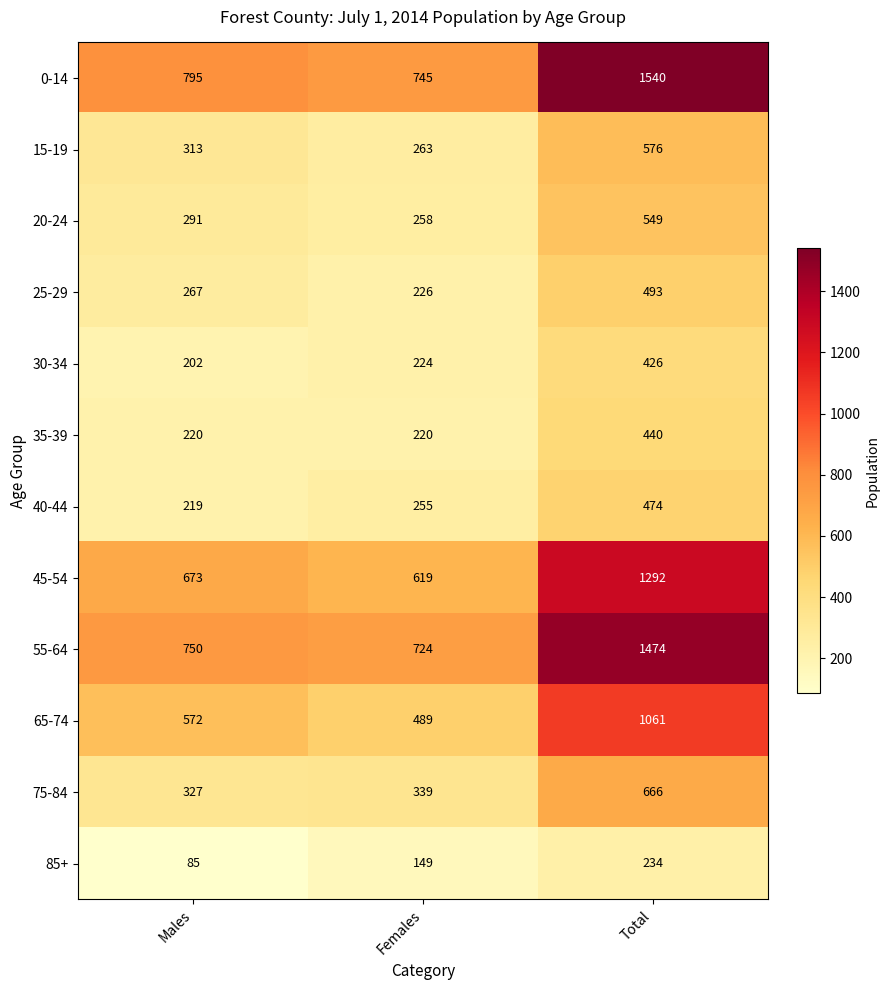

Rank the series by their maximum value, from lowest to highest.

85+, 30-34, 35-39, 40-44, 25-29, 20-24, 15-19, 75-84, 65-74, 45-54, 55-64, 0-14